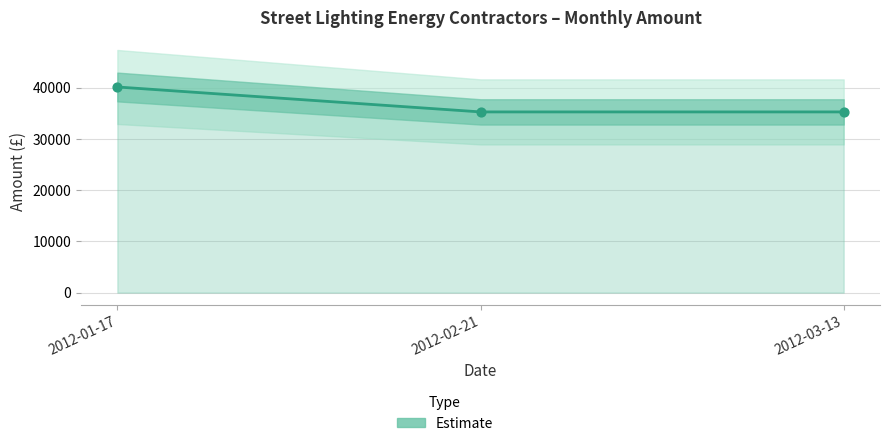

Approximately how many times larger is the value at 2012-01-17 compared to 2012-03-13?

1.1